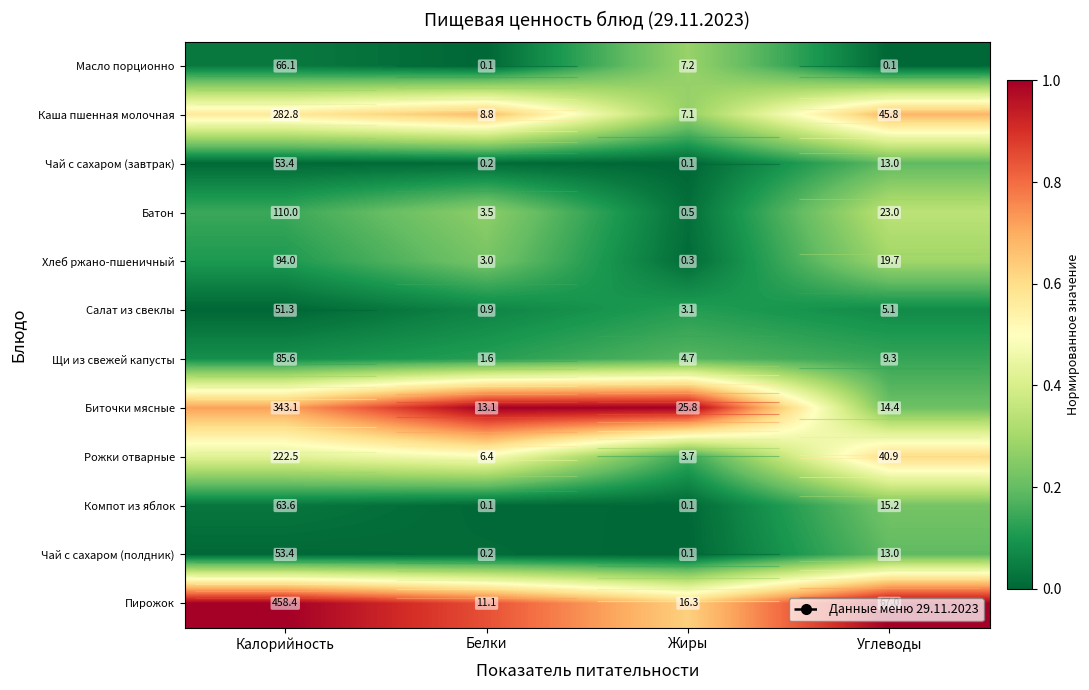

Between Белки and Углеводы, which series saw the biggest shift?

Биточки мясные